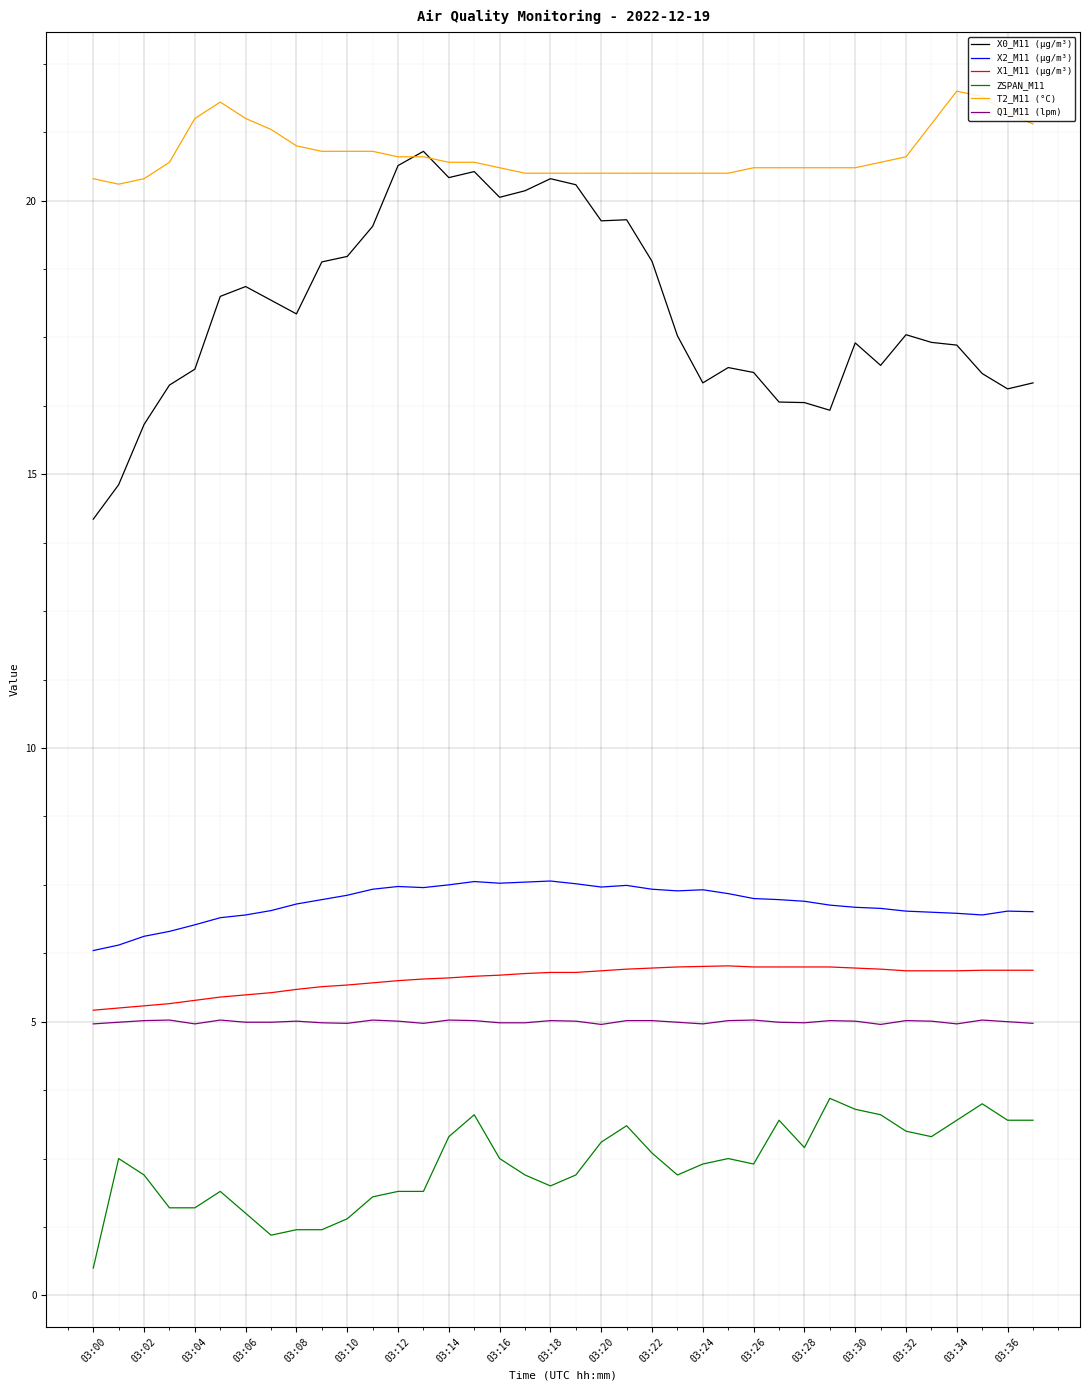

List the series in order of their peak value, lowest first.

ZSPAN_M11, Q1_M11 (lpm), X1_M11 (μg/m³), X2_M11 (μg/m³), X0_M11 (μg/m³), T2_M11 (°C)